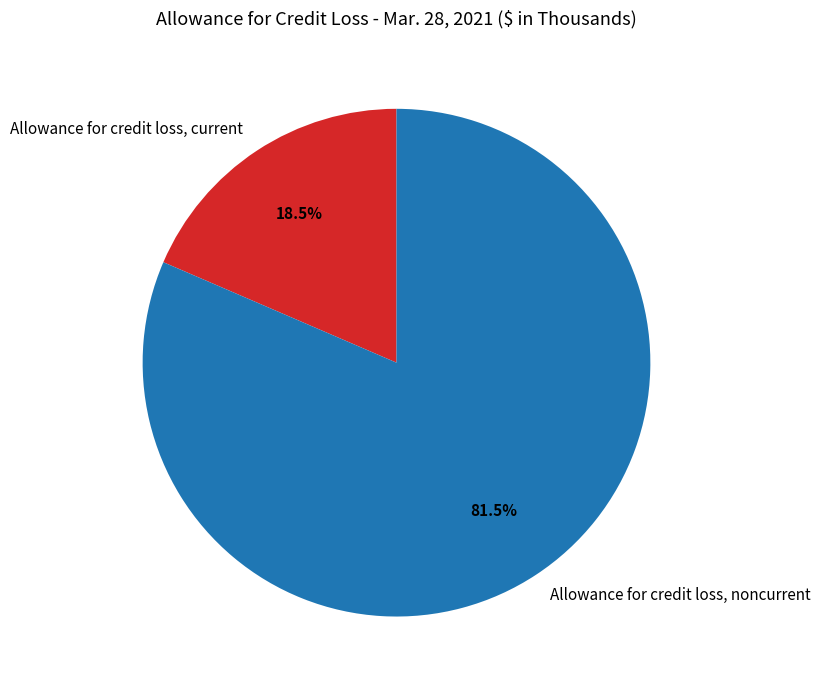

Is there any slice that represents more than half of the pie?

Yes